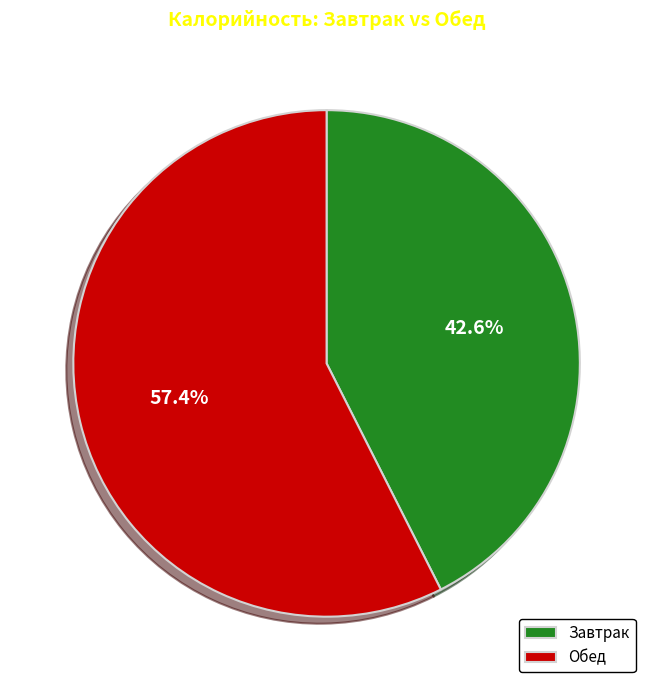

Count the number of slices in the pie.

2